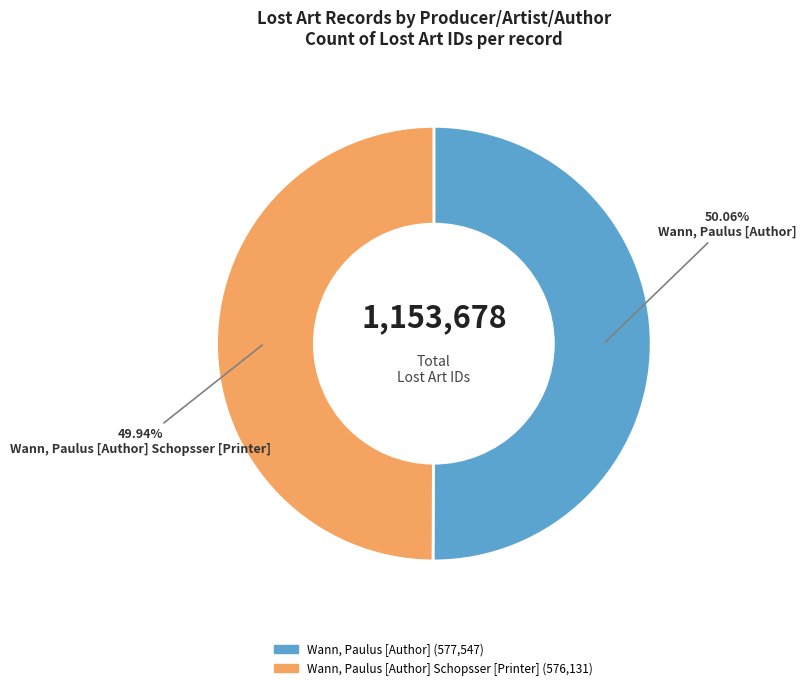

Is there any slice that represents more than half of the pie?

Yes